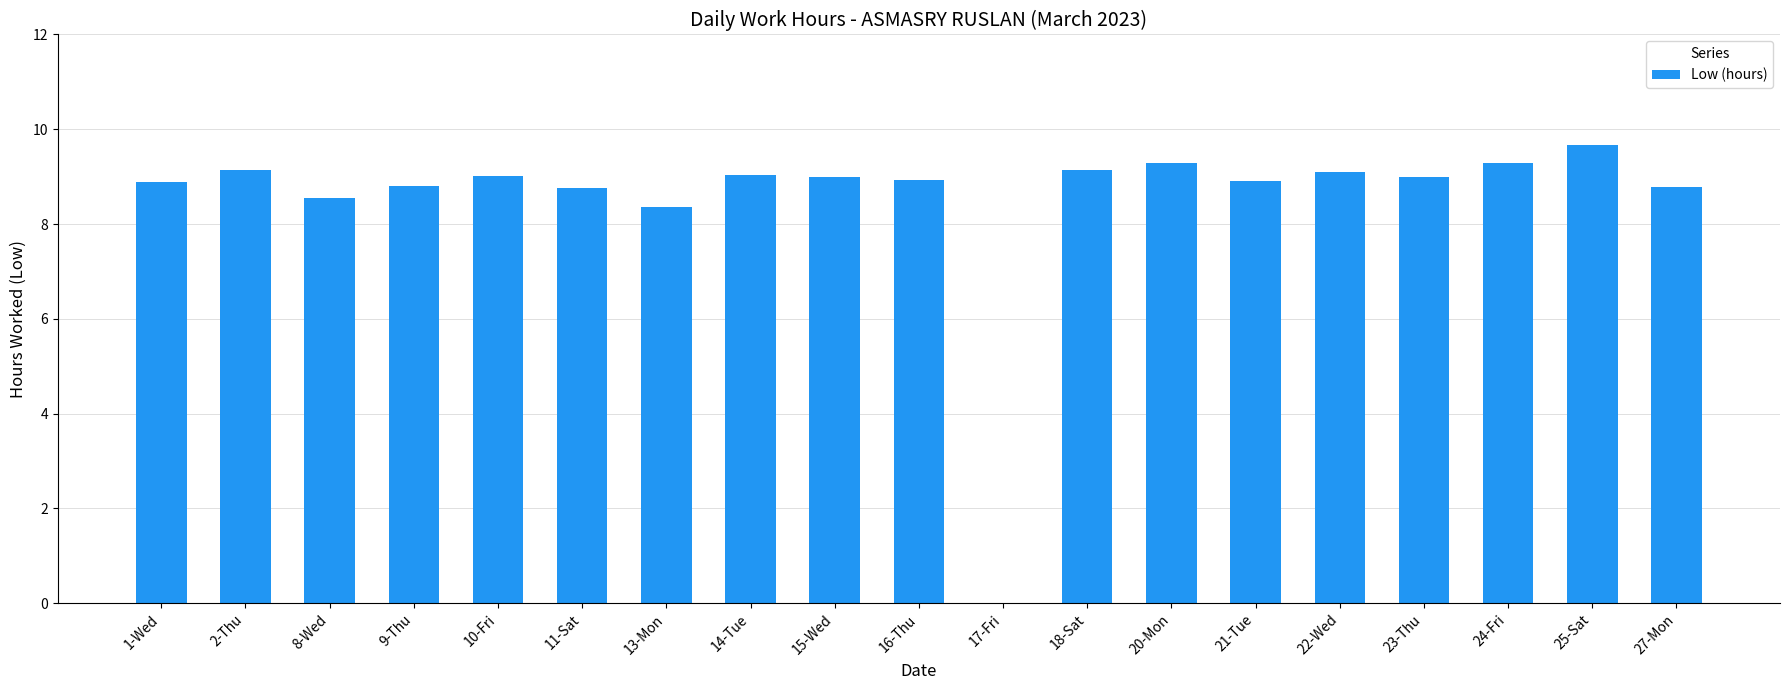

Read the value at 21-Tue.

8.9